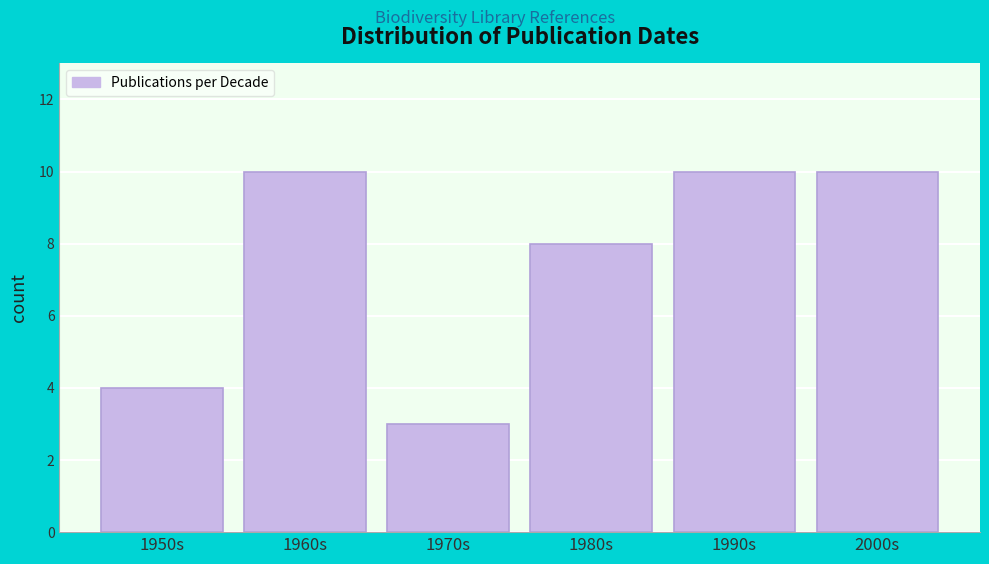

Reading left to right, list all the values displayed in this chart.

4	10	3	8	10	10